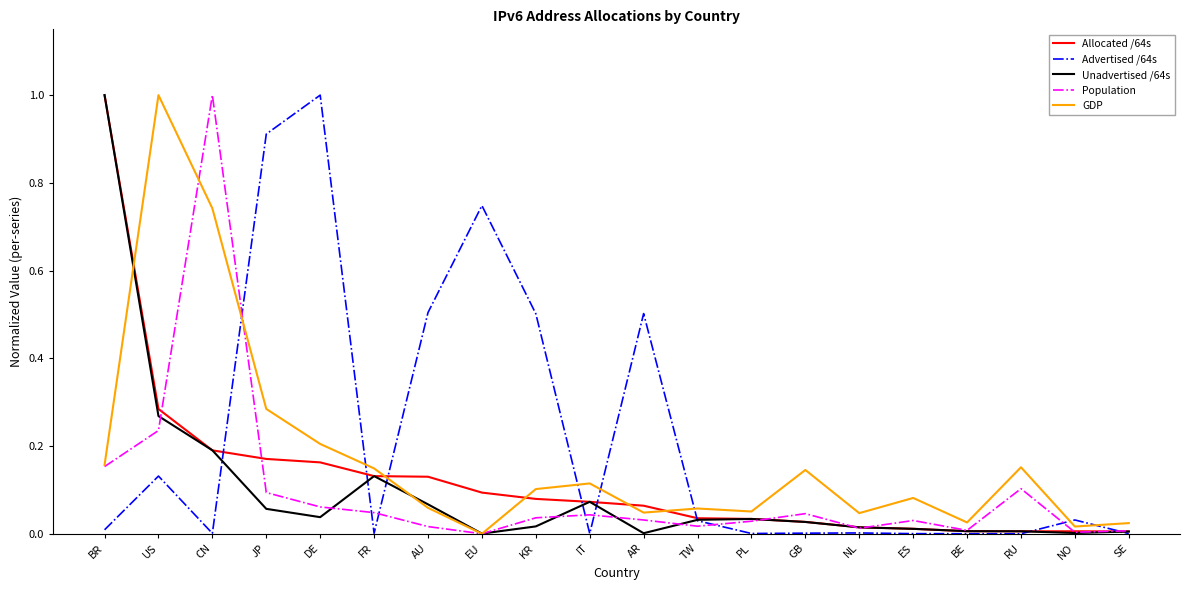

The value of Allocated /64s at AU is 0.2. True or false?

False